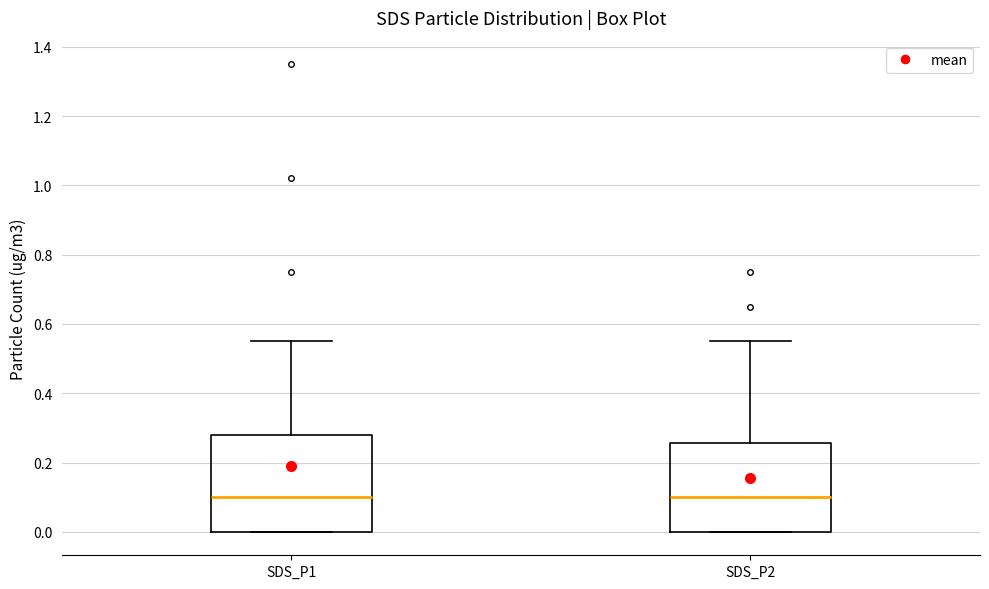

Reading left to right, read every box against the y-axis: the position of its median line, the range the box covers, and the ends of its whiskers. The values are not printed on the chart, so give them approximately, as read against the axis.

SDS_P1: median 0.10, box 0.00 to 0.28, whiskers 0.00 to 0.56
SDS_P2: median 0.10, box 0.00 to 0.26, whiskers 0.00 to 0.56